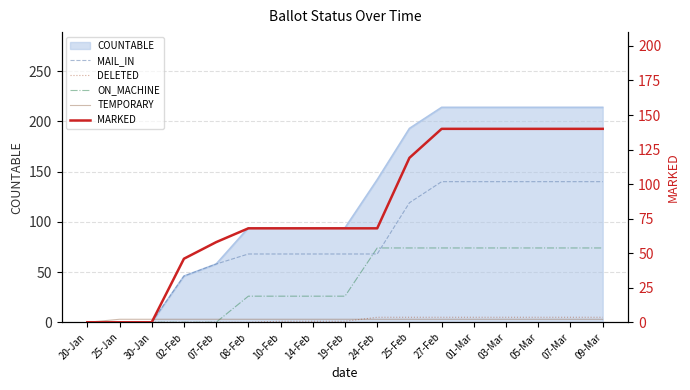

True or false: DELETED and MARKED intersect in this chart.

False